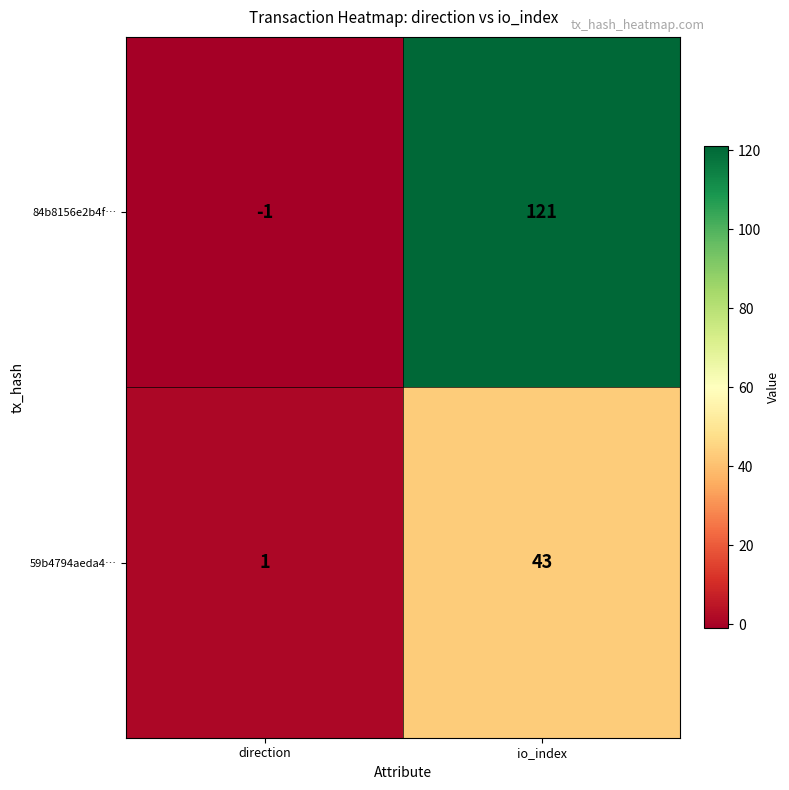

Rank the series by their maximum value, from lowest to highest.

59b4794aeda4…, 84b8156e2b4f…